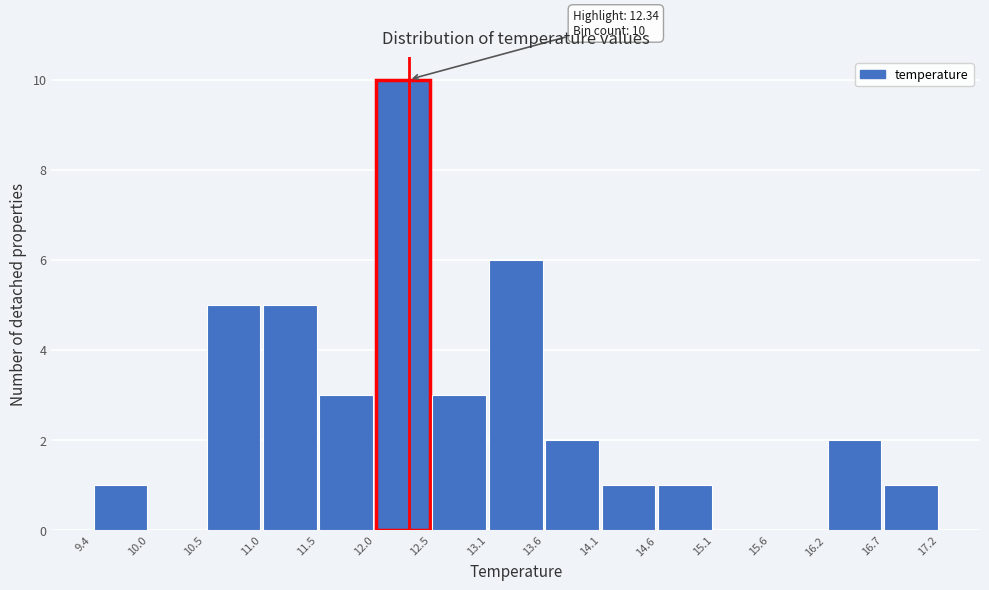

Over which range of the x-axis is the bar tallest?

12.0 to 12.5